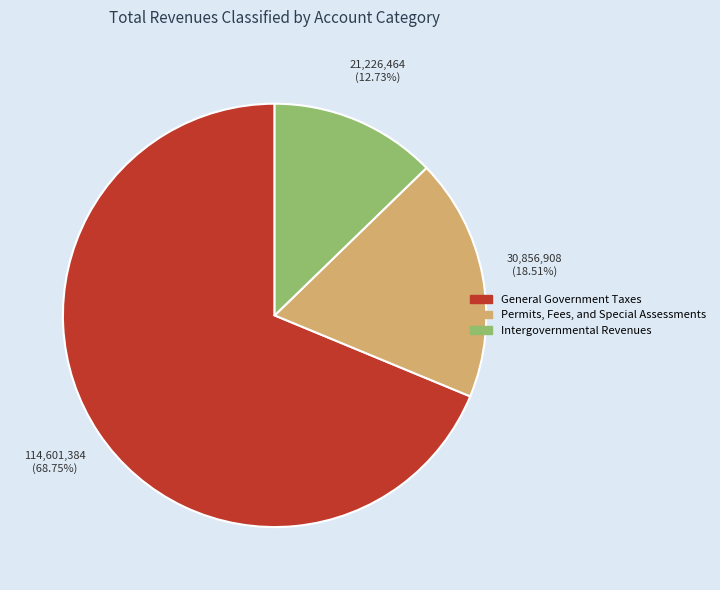

What is the majority slice?

General Government Taxes